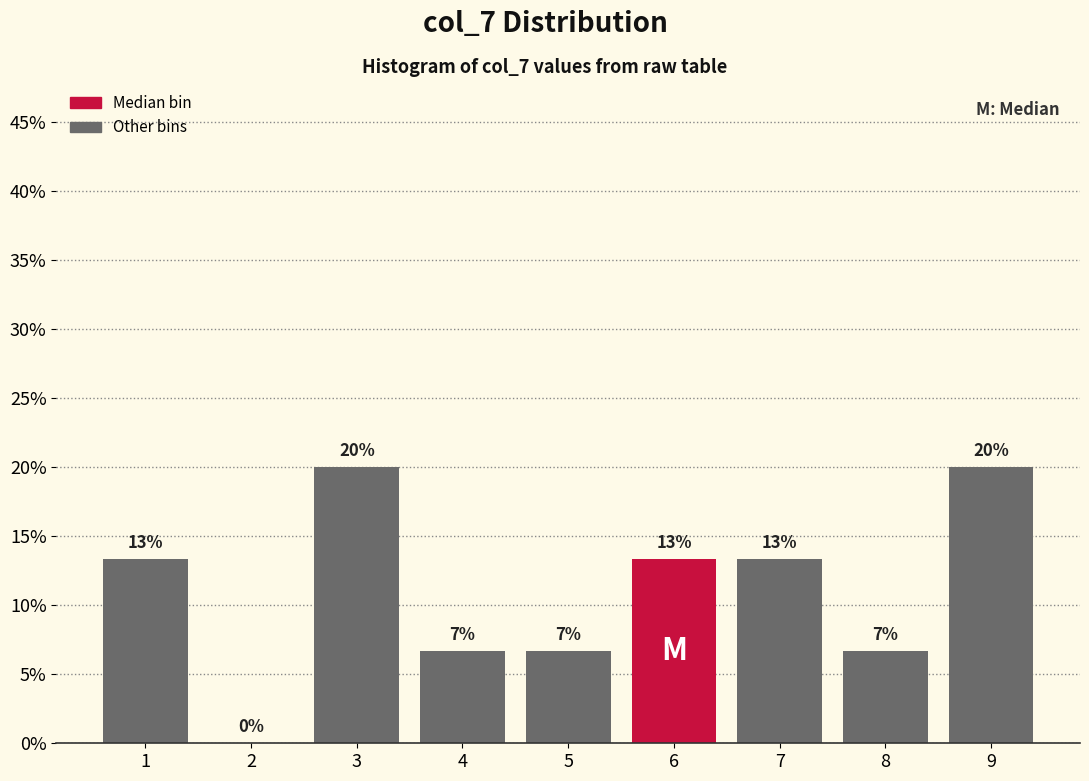

Are the bars horizontal?

No